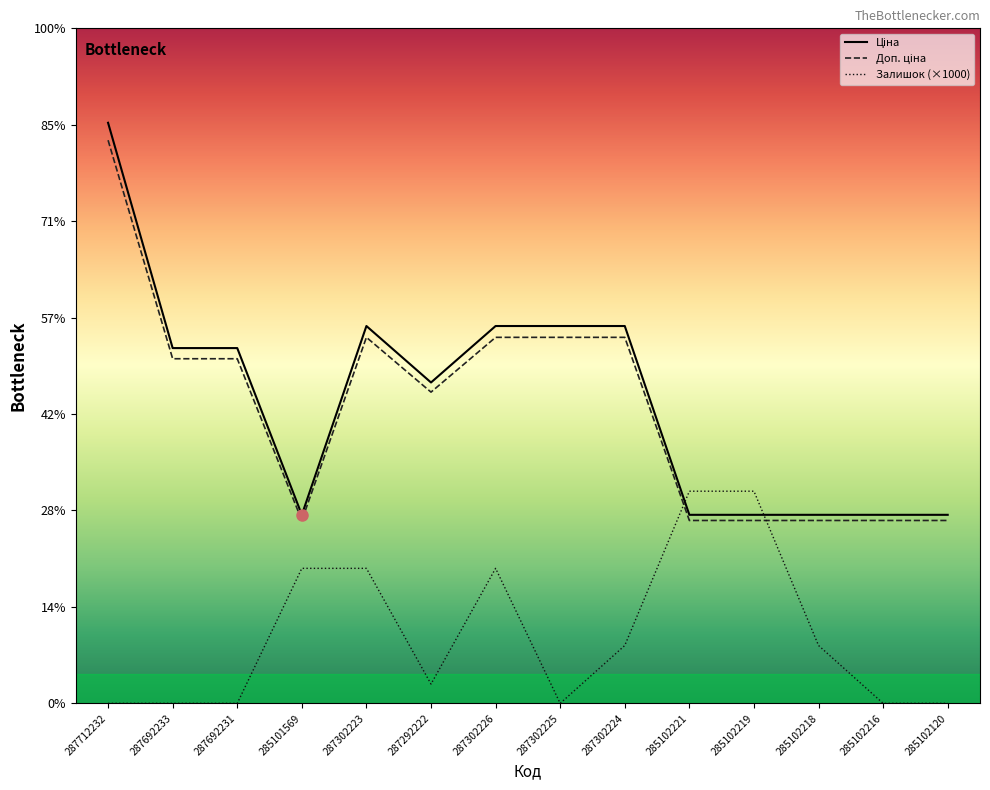

True or false: Ціна has more than 2 interior local peaks.

False